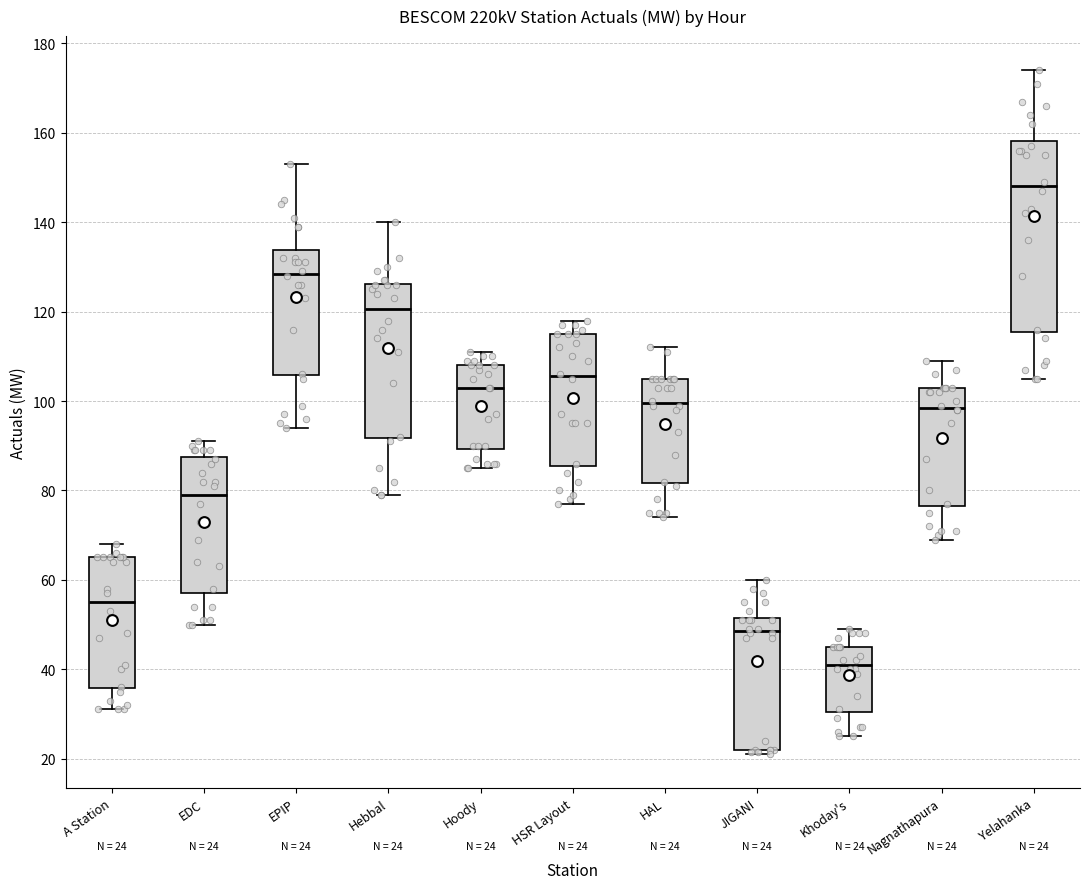

Comparing the boxes themselves (not the whiskers), which one is the tallest?

Yelahanka